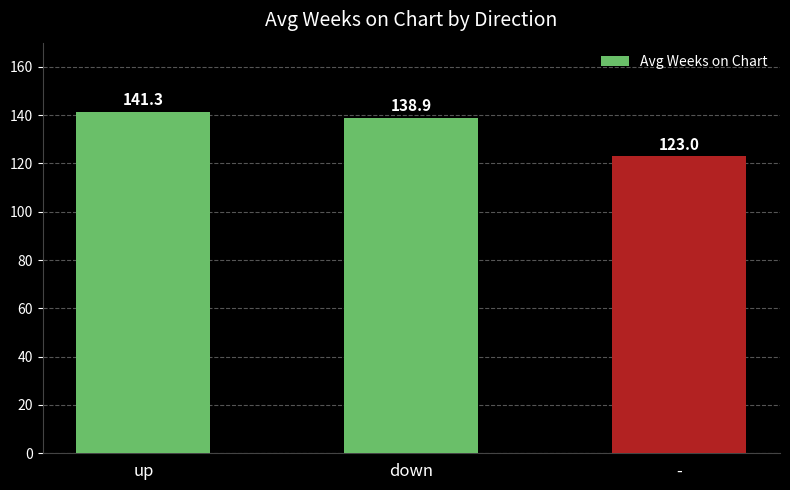

Count the number of values greater than 138.

2